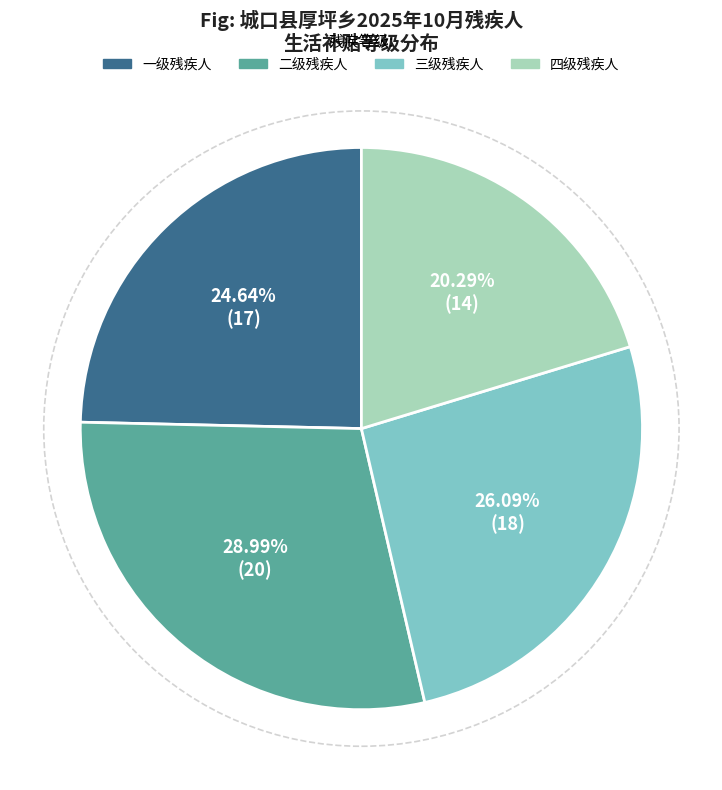

How many slices are in this pie chart?

4